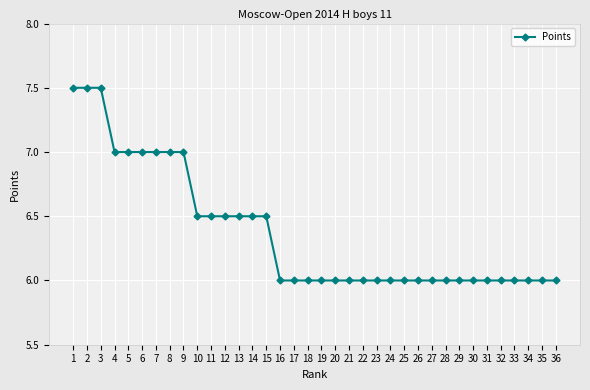

What is the value of the 6th point from the left?

7.0